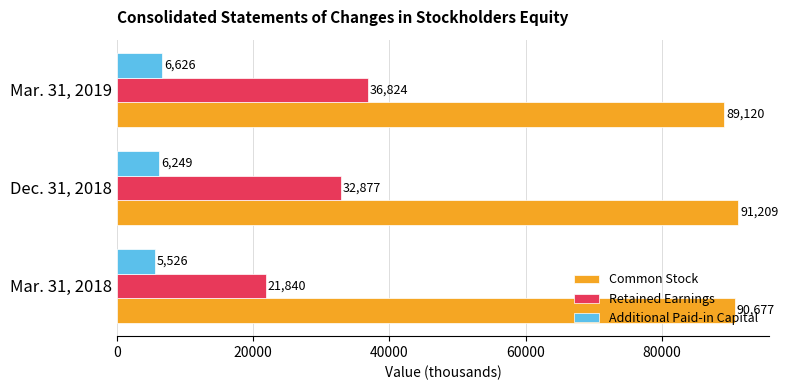

What is the average value of the Common Stock series?

90335